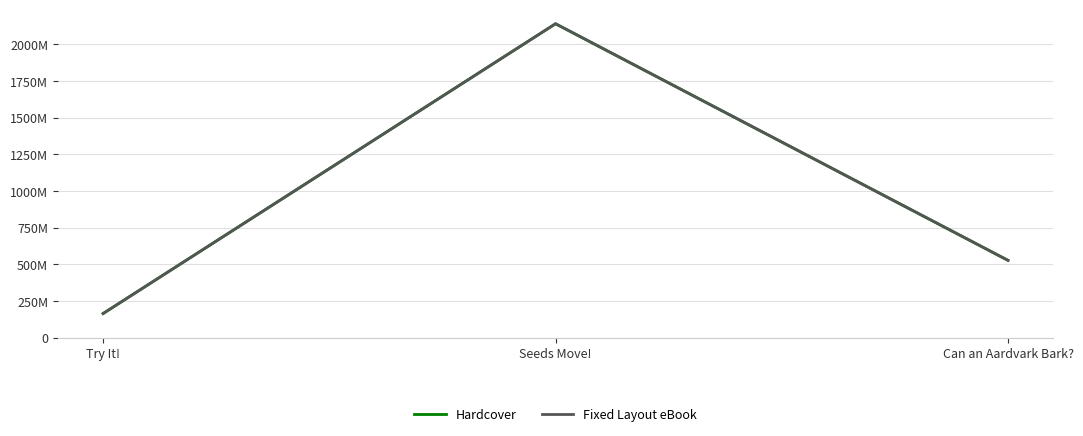

Is this an area chart (filled region under the line)?

No